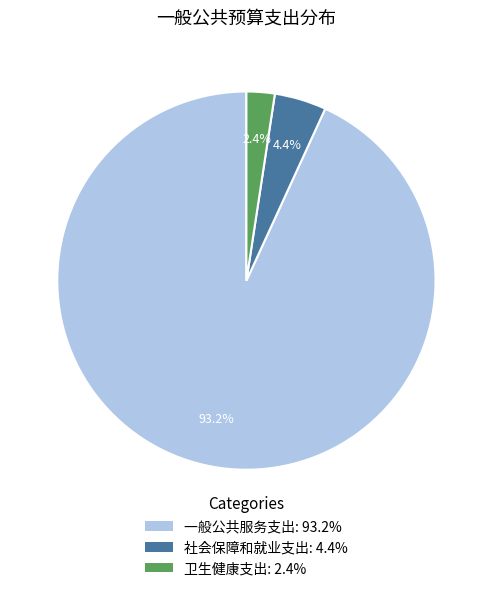

True or false: 一般公共服务支出 accounts for 83% of the total.

False